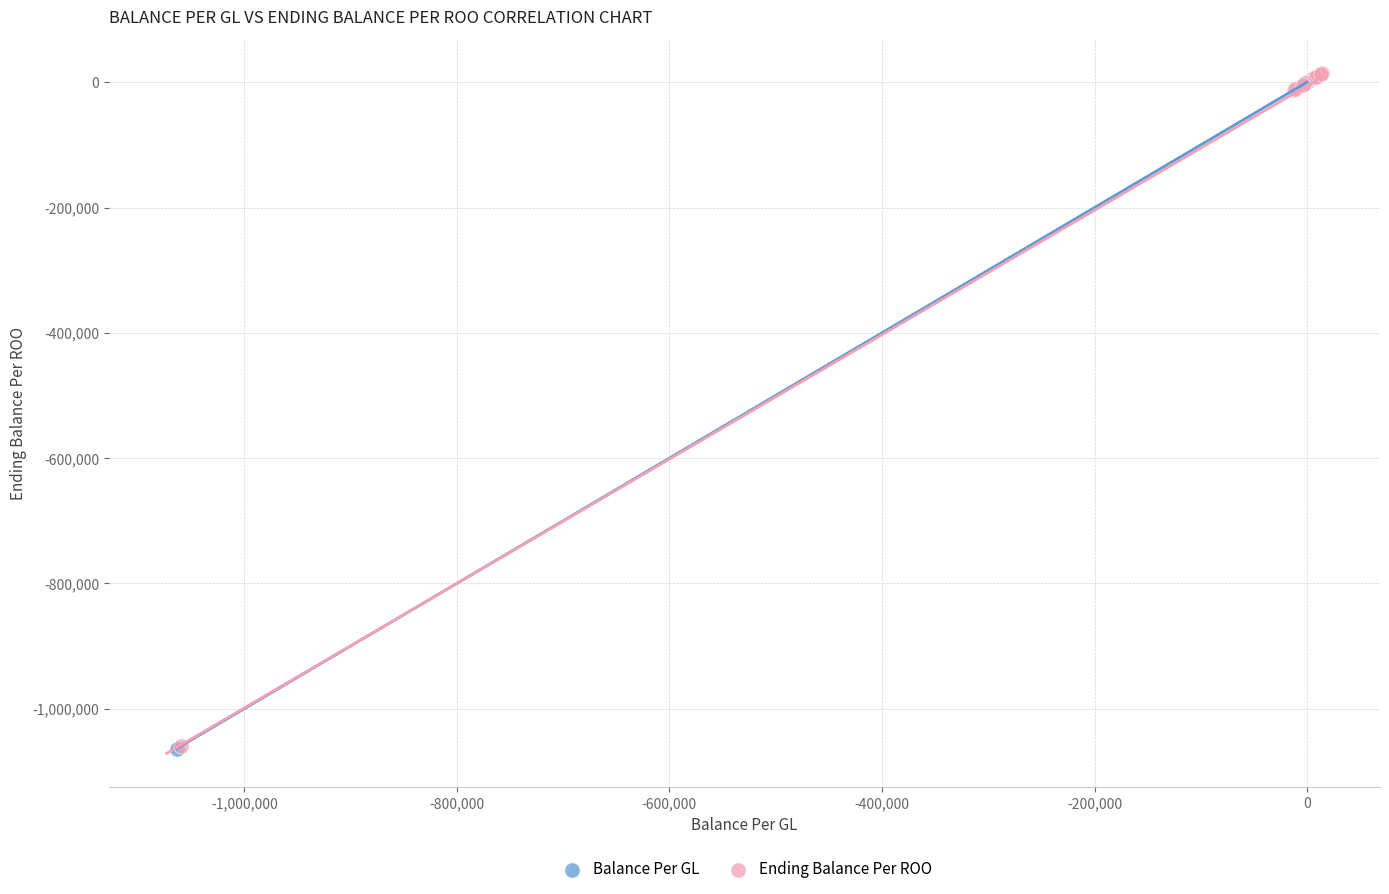

Which series has the widest spread of Y values?

Ending Balance Per ROO